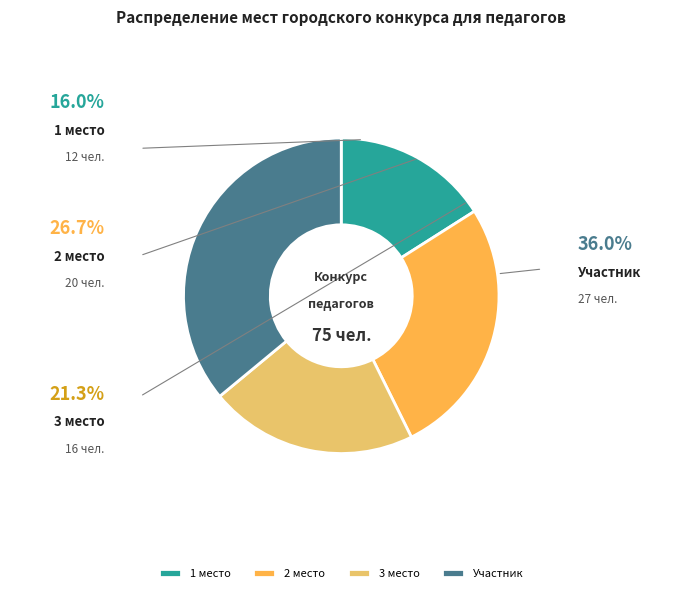

True or false: 3 место accounts for 16% of the total.

False